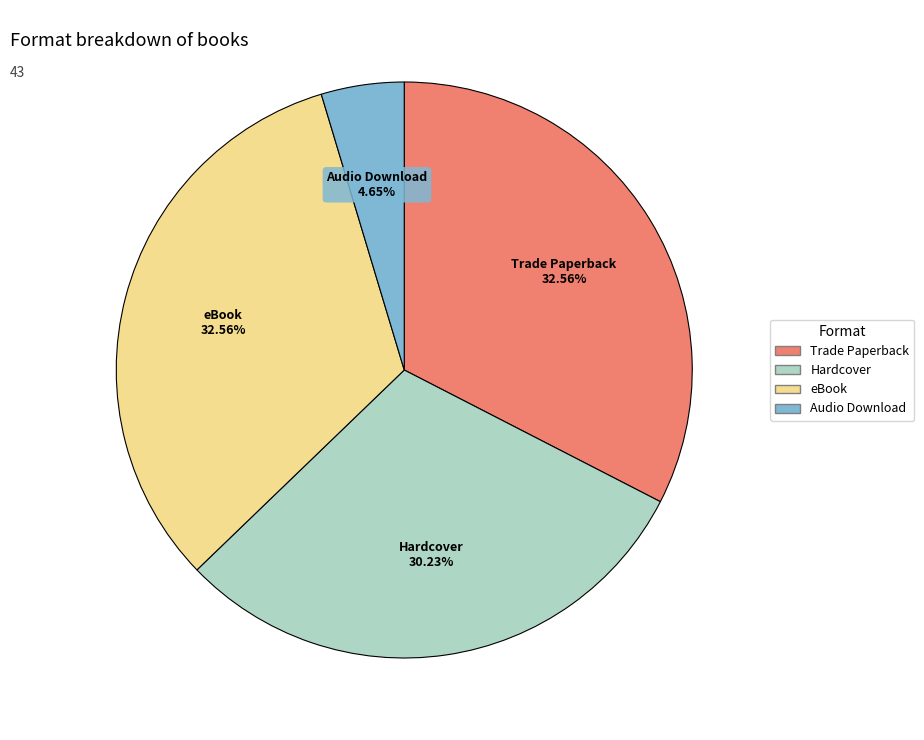

Which slice is the smallest?

Audio Download